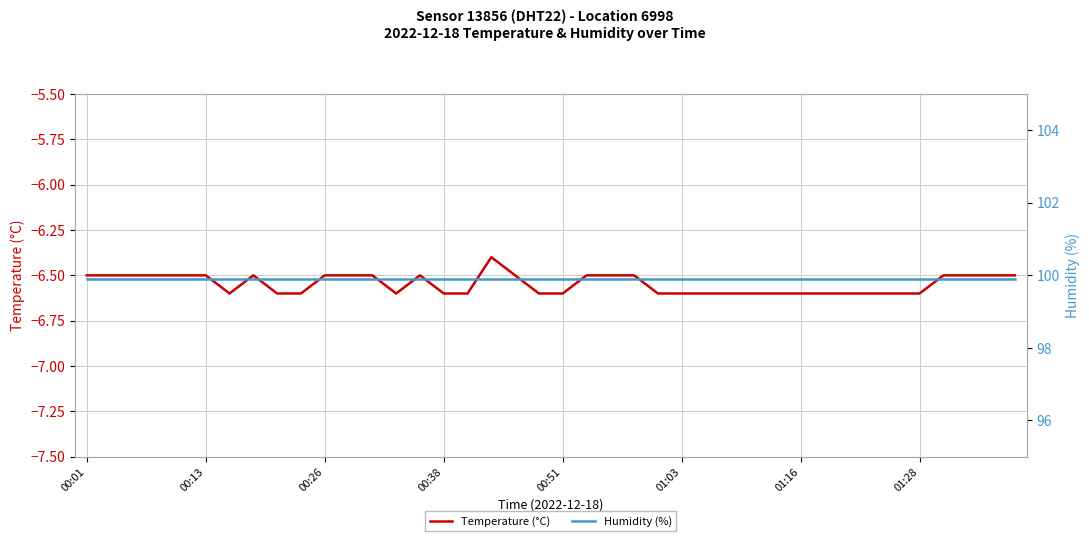

Count the number of data series in this chart.

2